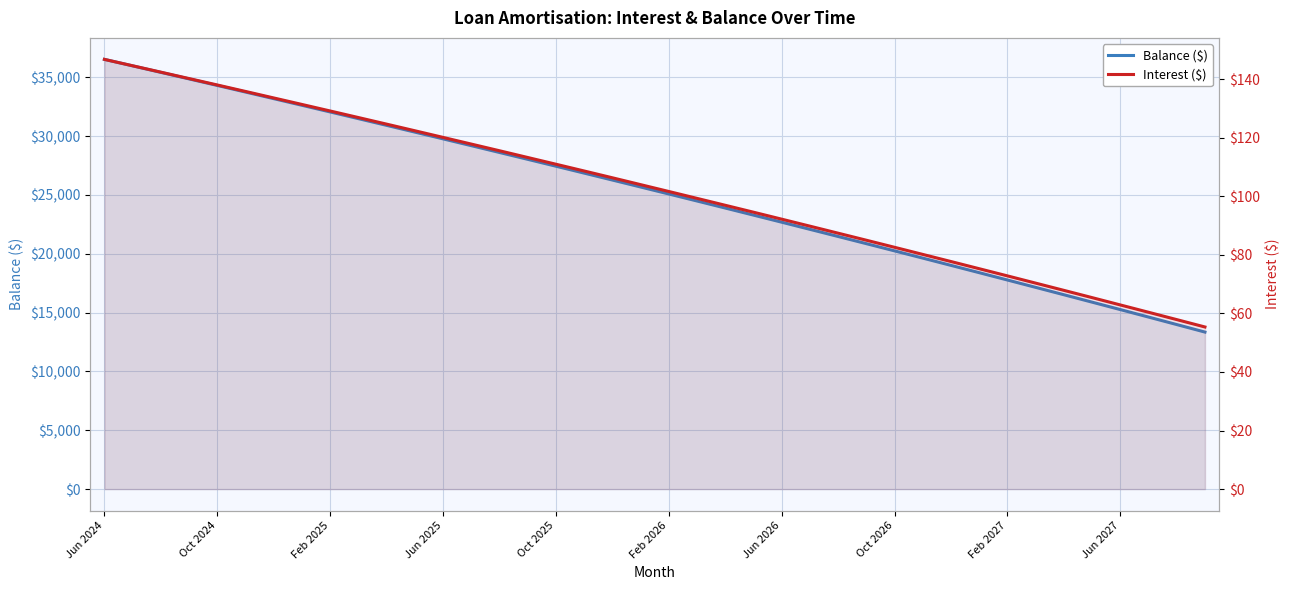

Which category has the lowest value across all series?

39